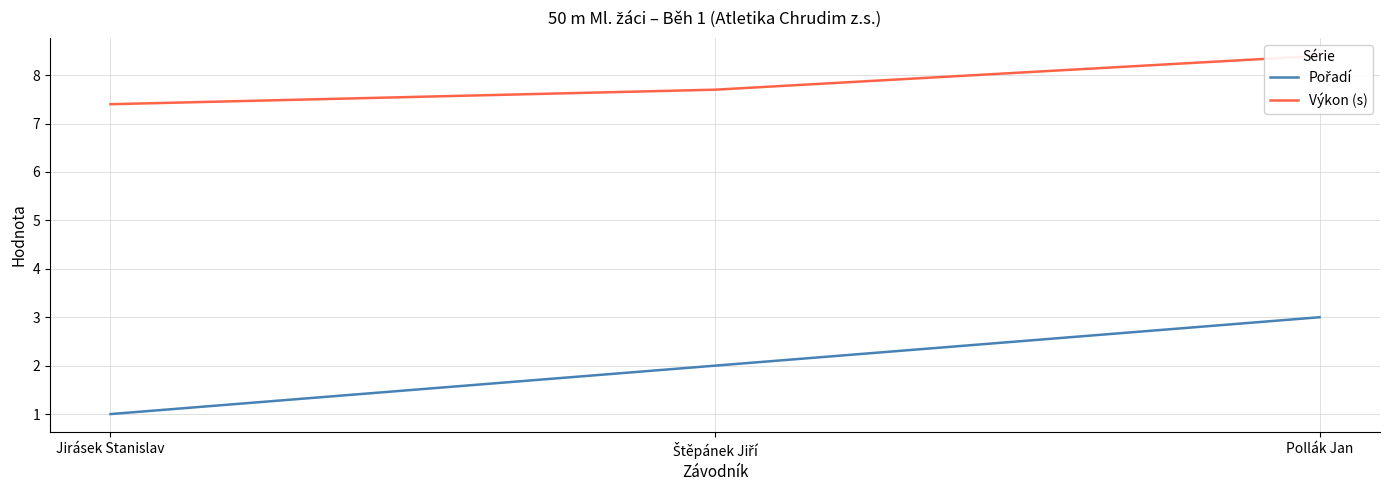

How many Pořadí values are between 1 and 3?

3